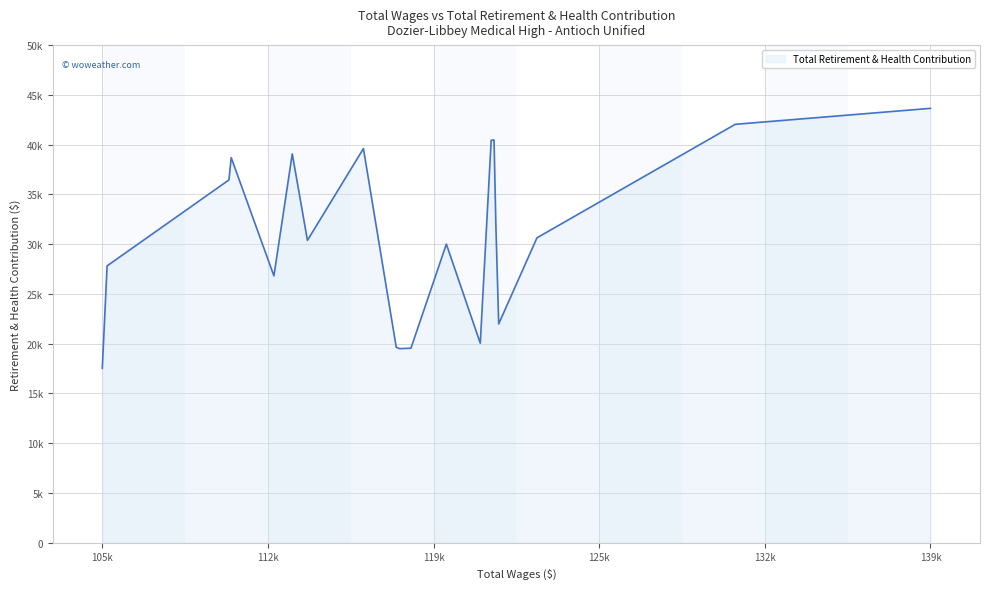

Rank the categories by value from highest to lowest.

0, 1, 5, 6, 12, 14, 16, 17, 4, 2, 13, 8, 18, 15, 3, 7, 11, 9, 10, 19